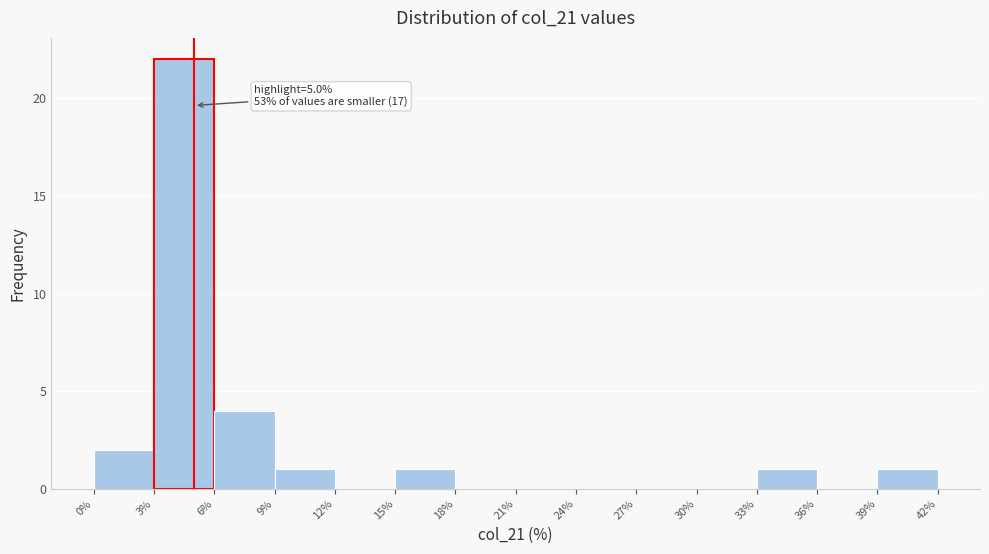

Which range on the x-axis has the tallest bar?

3% to 6%